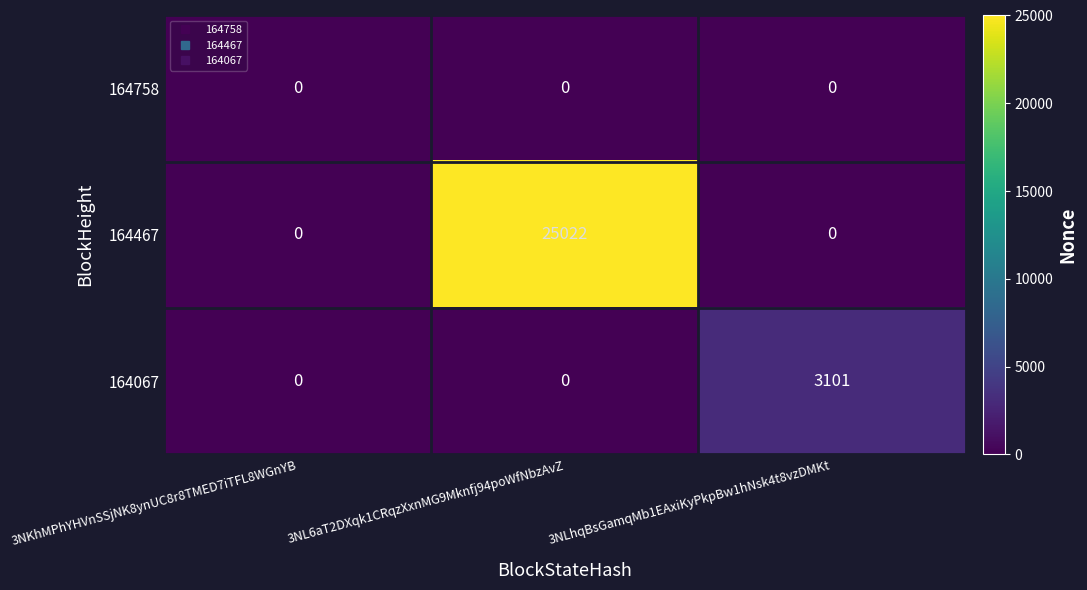

How many 164467 values are between 0 and 25022?

3